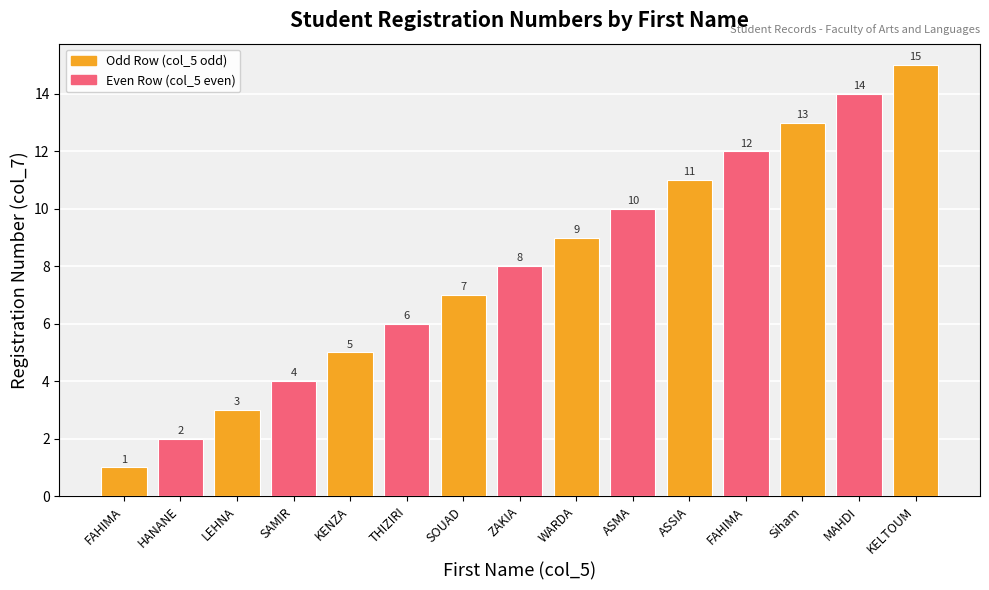

Between HANANE and MAHDI, which is larger?

MAHDI